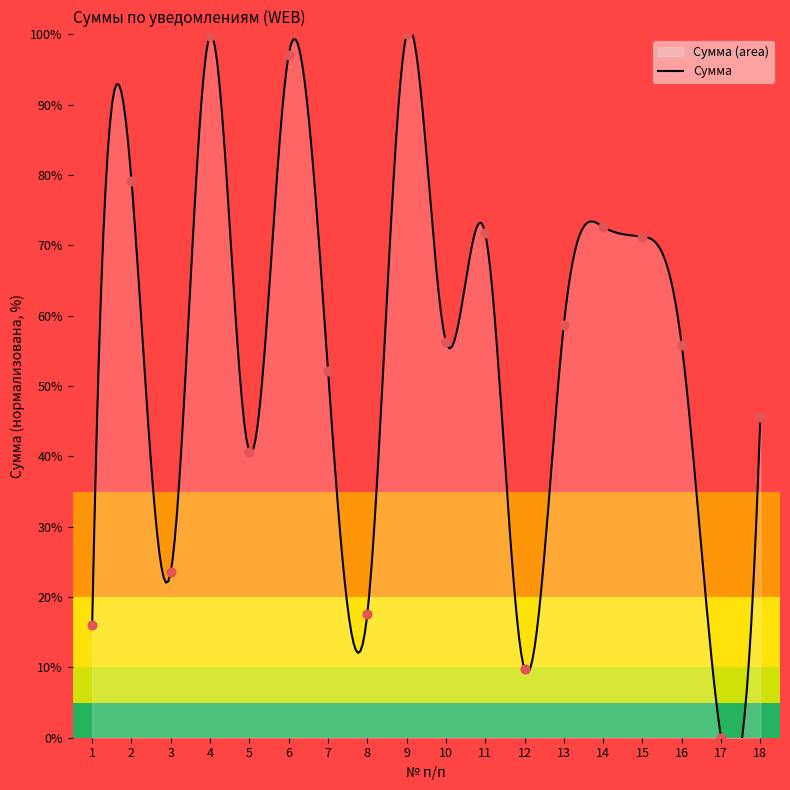

Approximately how many times larger is the value at 3 compared to 11?

0.3